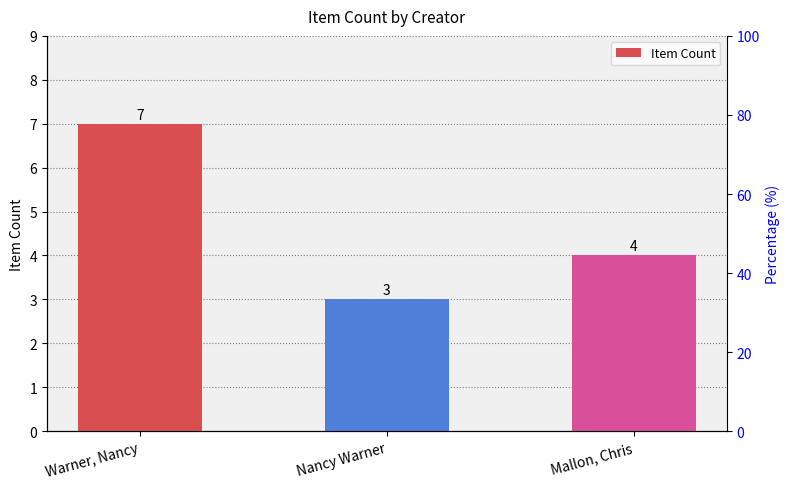

The chart shows a value of 11 at Warner, Nancy. True or false?

False